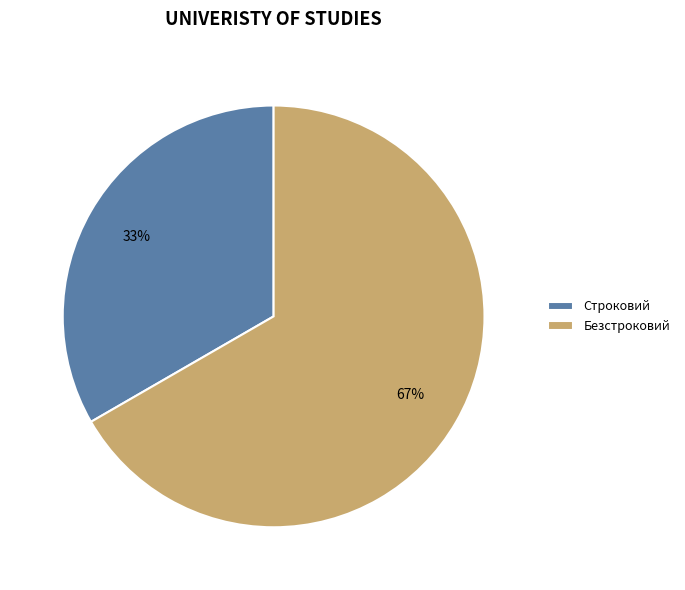

To the nearest percent, what is the combined percentage of Строковий and Безстроковий?

100%